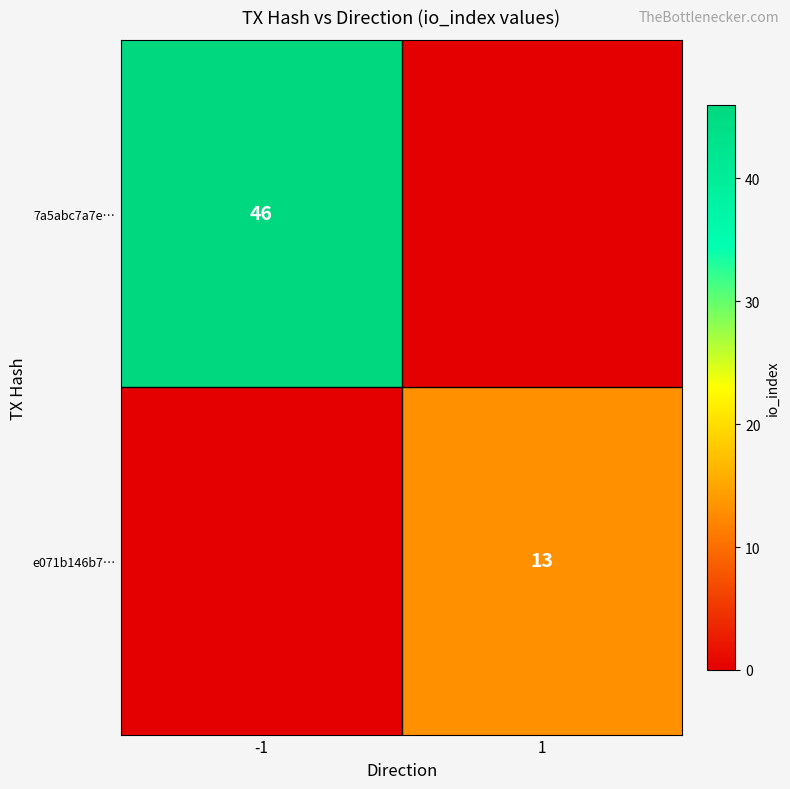

The value of 7a5abc7a7e… at -1 is 25. True or false?

False